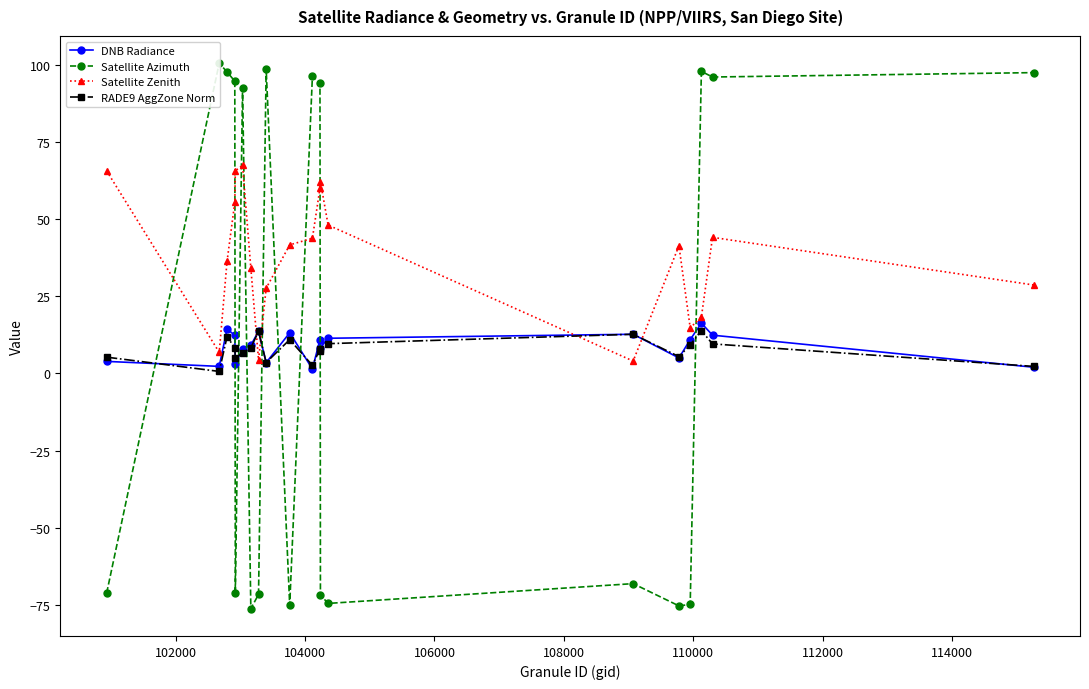

Which series has the largest total across all categories?

Satellite Zenith